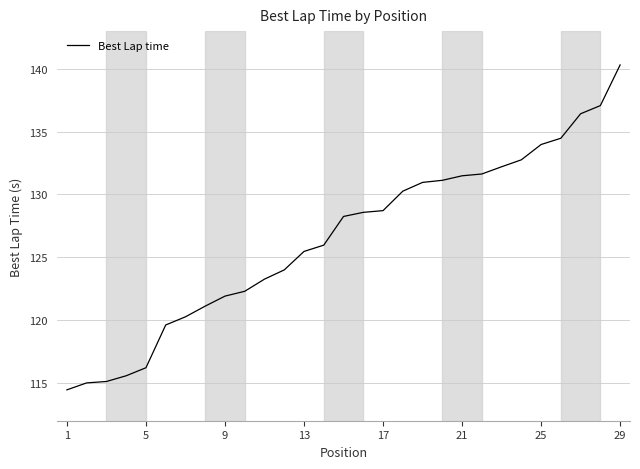

What is the smallest value displayed?

114.5